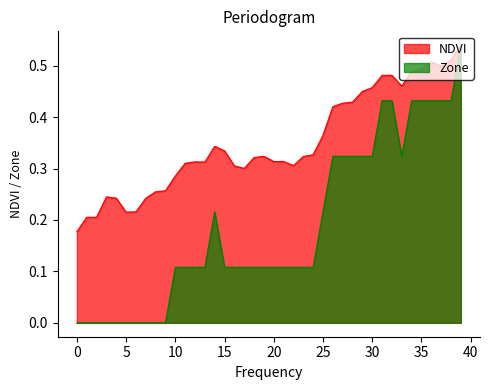

Rank the series by their average value, from highest to lowest.

NDVI, Zone